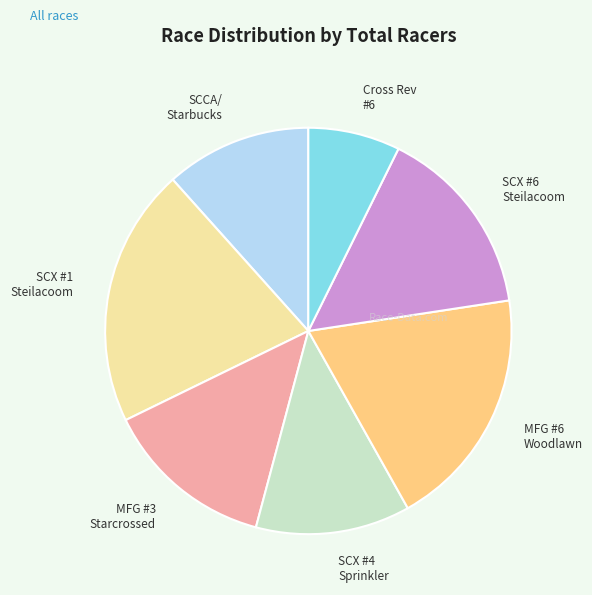

Which has a higher value, MFG #3 Starcrossed or SCX #4 Sprinkler?

MFG #3 Starcrossed